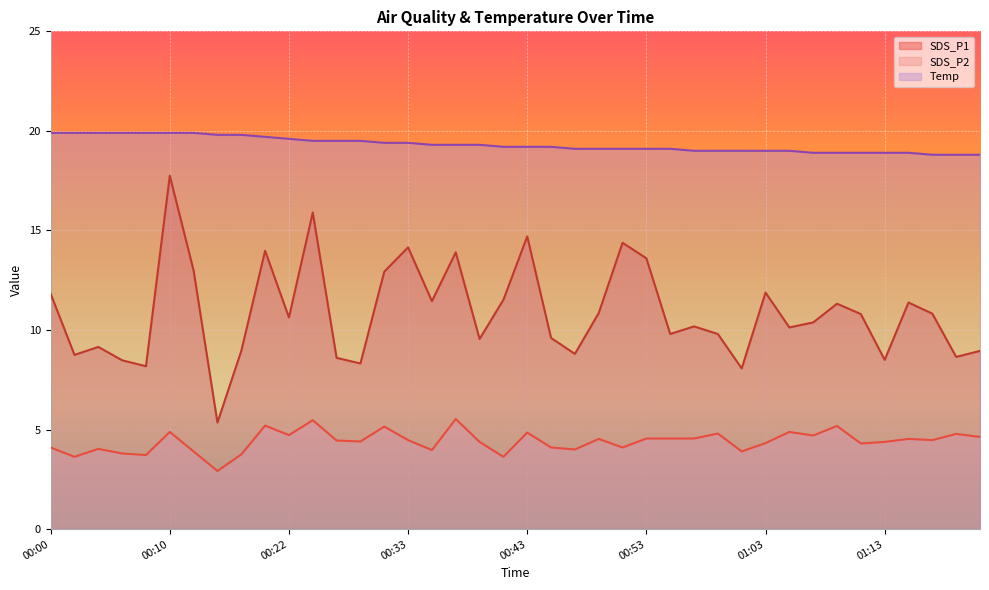

The value of SDS_P2 at 01:19 is 6.2. True or false?

False